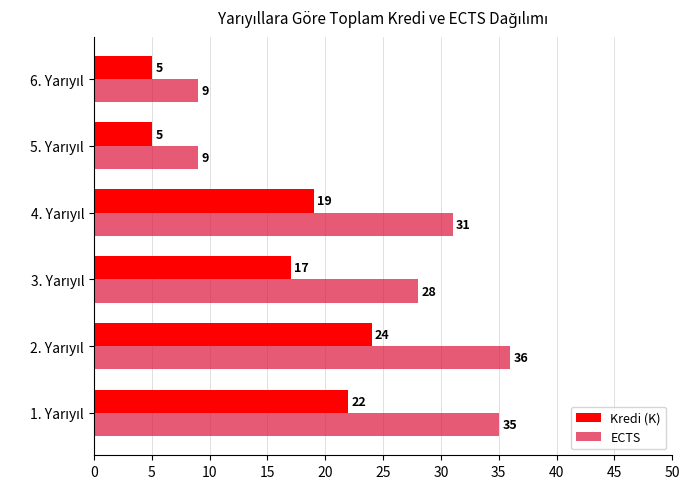

Which series has the largest total across all categories?

ECTS